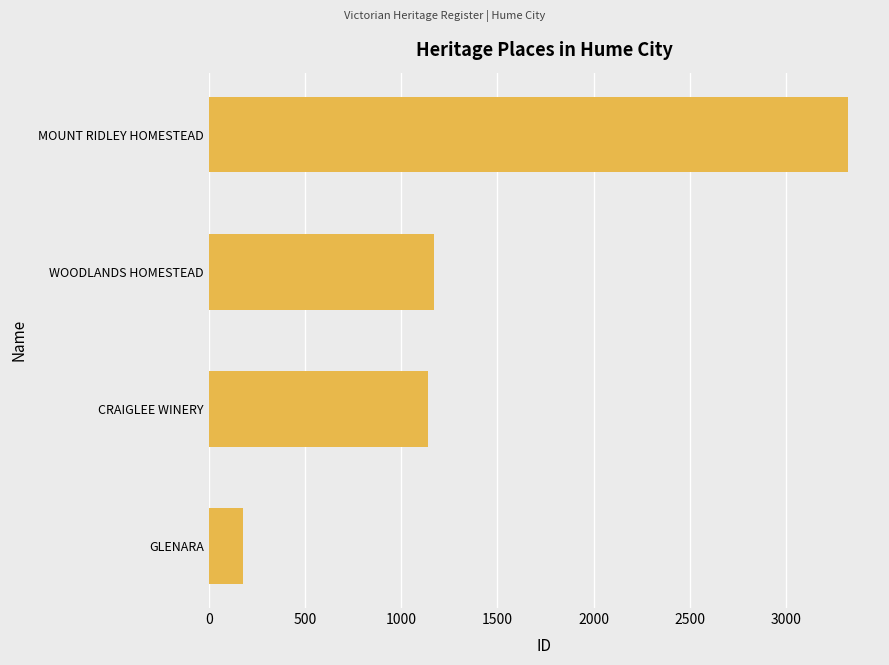

Rank the categories by value from highest to lowest.

MOUNT RIDLEY HOMESTEAD, WOODLANDS HOMESTEAD, CRAIGLEE WINERY, GLENARA